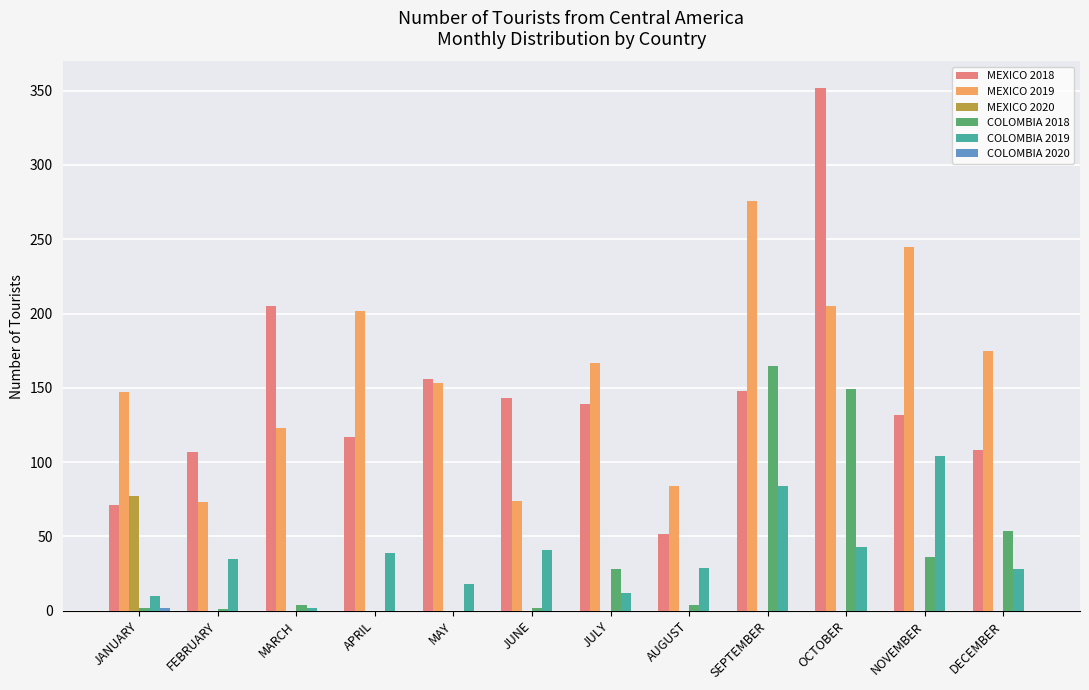

What is the spread (max minus min) of values at NOVEMBER?

245